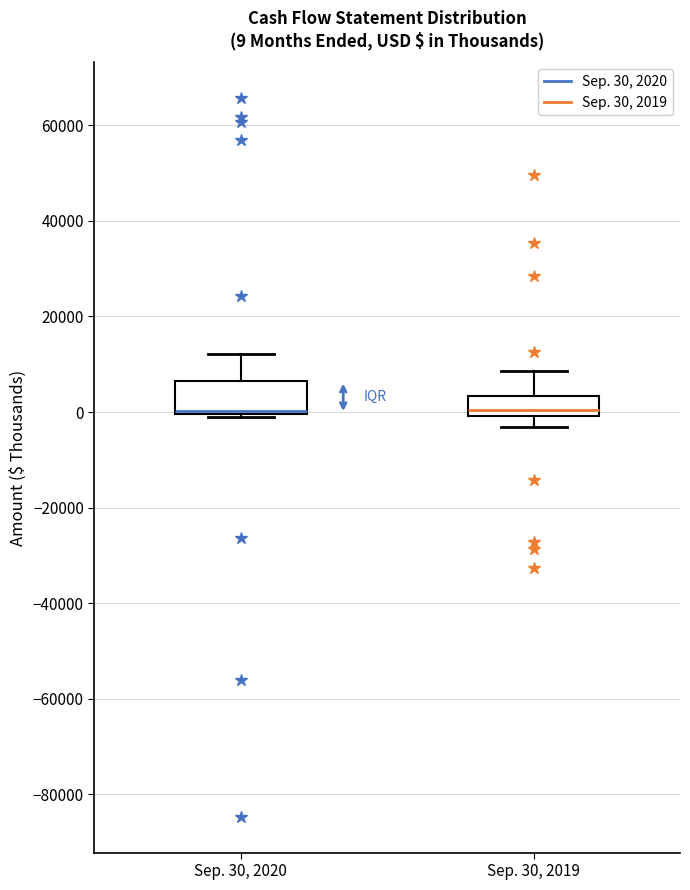

Comparing the boxes themselves (not the whiskers), which one is the tallest?

Sep. 30, 2020